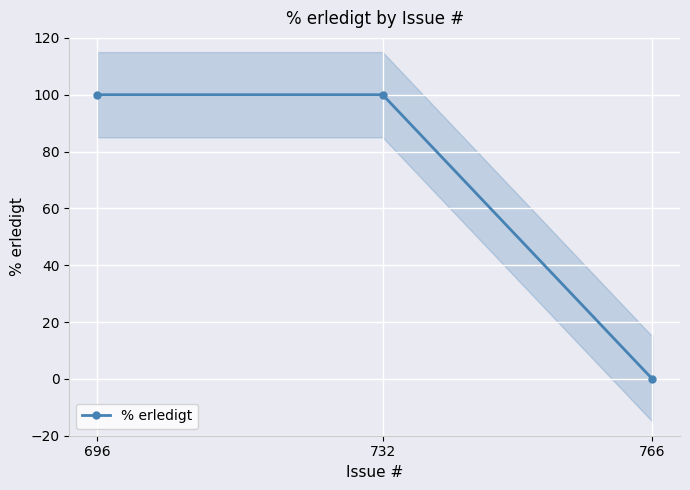

What is the value of the 2nd point from the left?

100